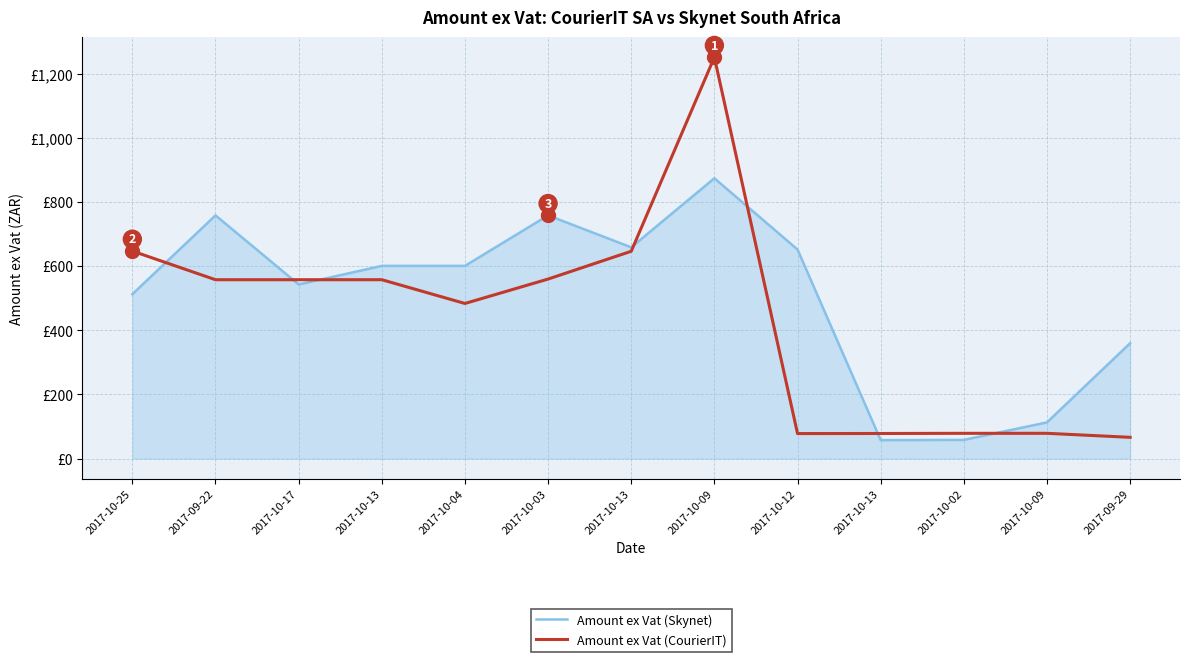

Does the chart have visible grid lines?

Yes